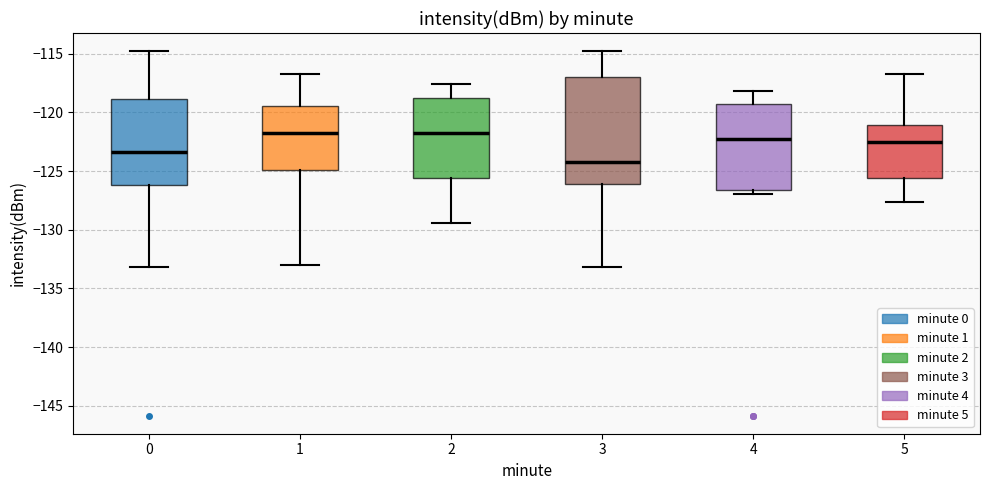

Where is the upper edge of the box at x = 0 on the y-axis? The values are not printed on the chart, so give them approximately, as read against the axis.

-119.0